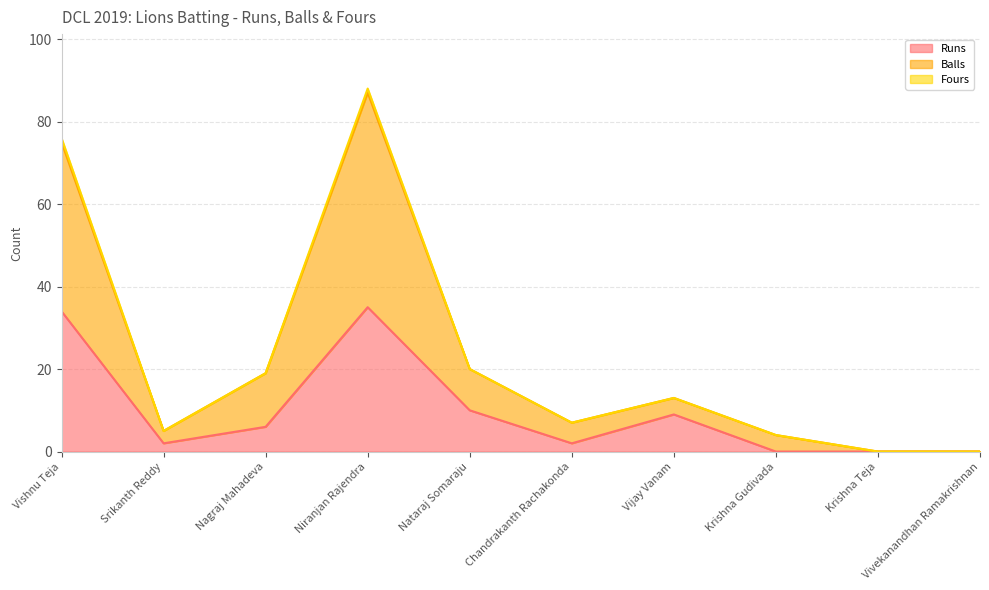

True or false: Runs and Balls cross at least once.

False